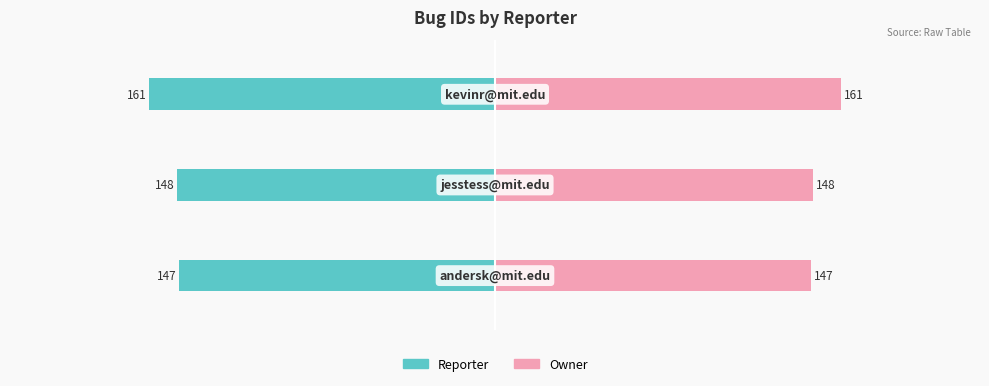

Reading left to right, transcribe all the data shown in this chart.

Reporter: -147	-148	-161
Owner: 147	148	161